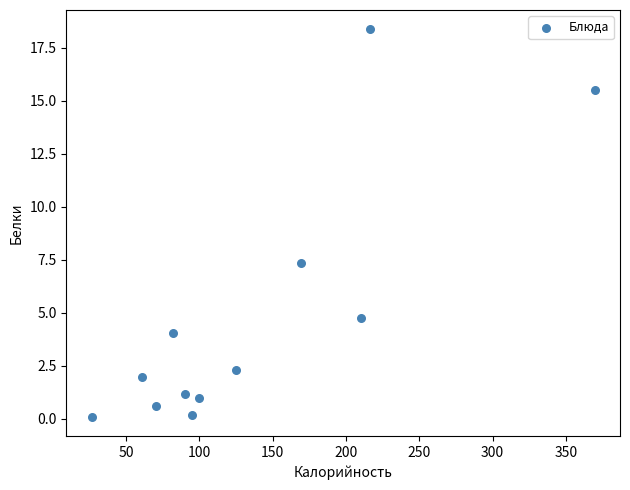

What is the range of Y values (max minus min)?

18.3